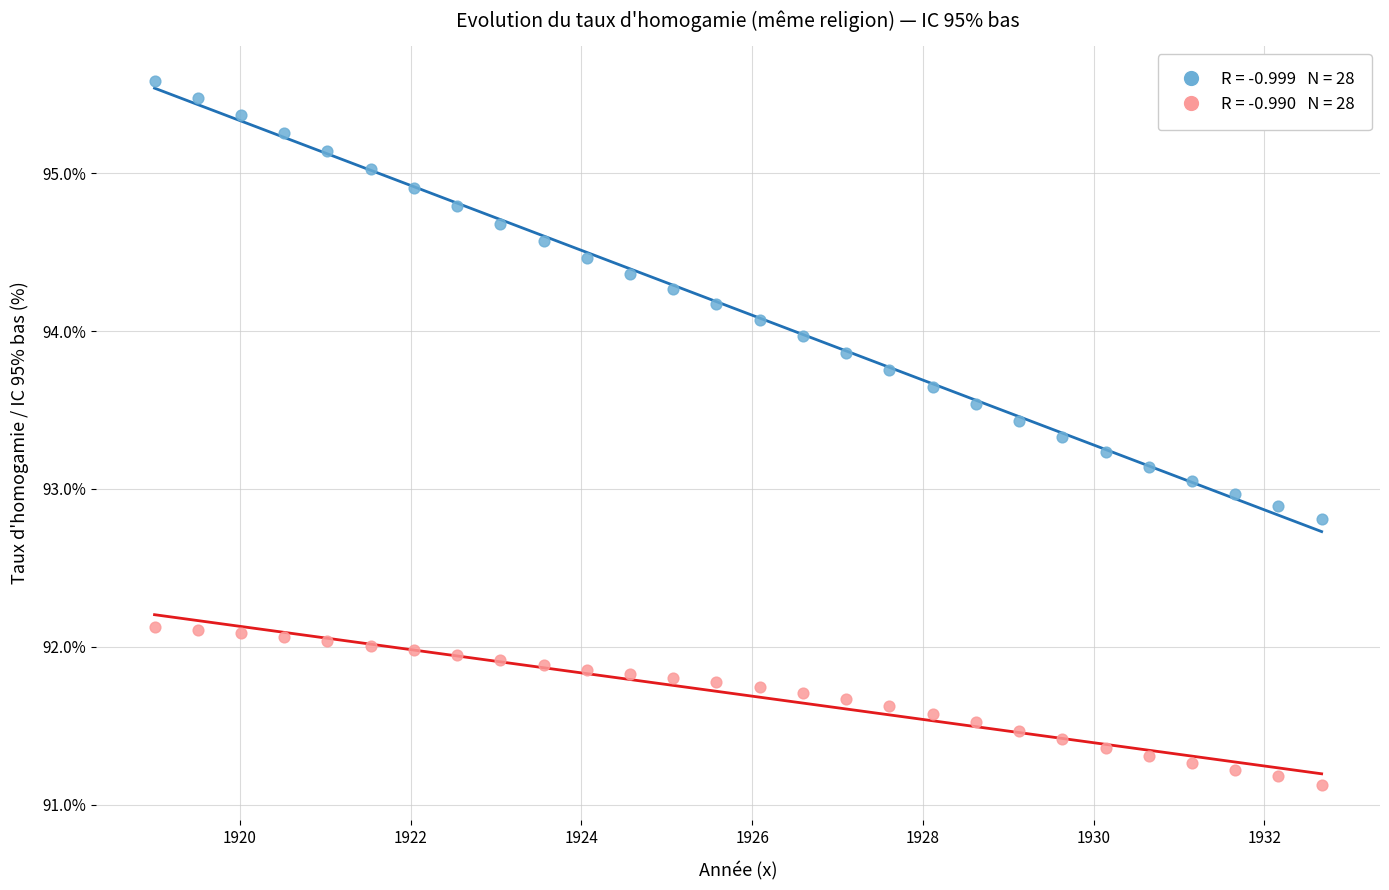

Across all data points, what is the range of Y values (max minus min)?

4.5